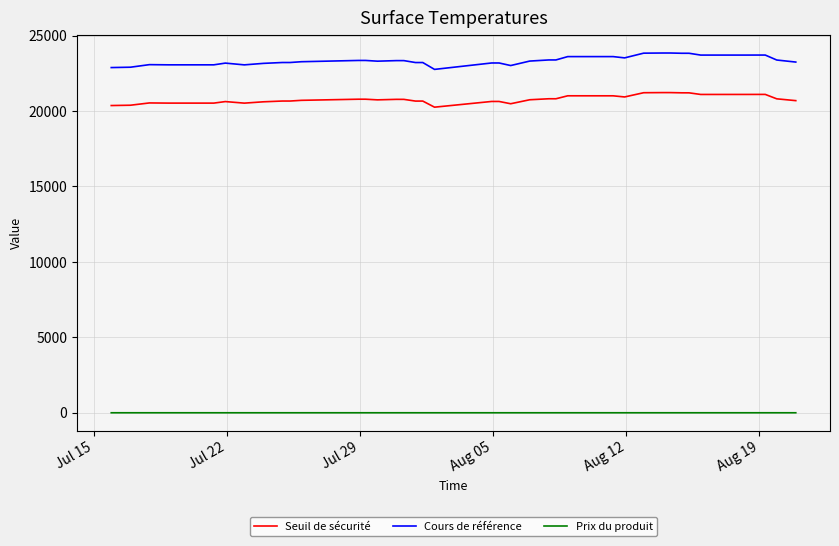

True or false: Prix du produit and Cours de référence intersect in this chart.

False